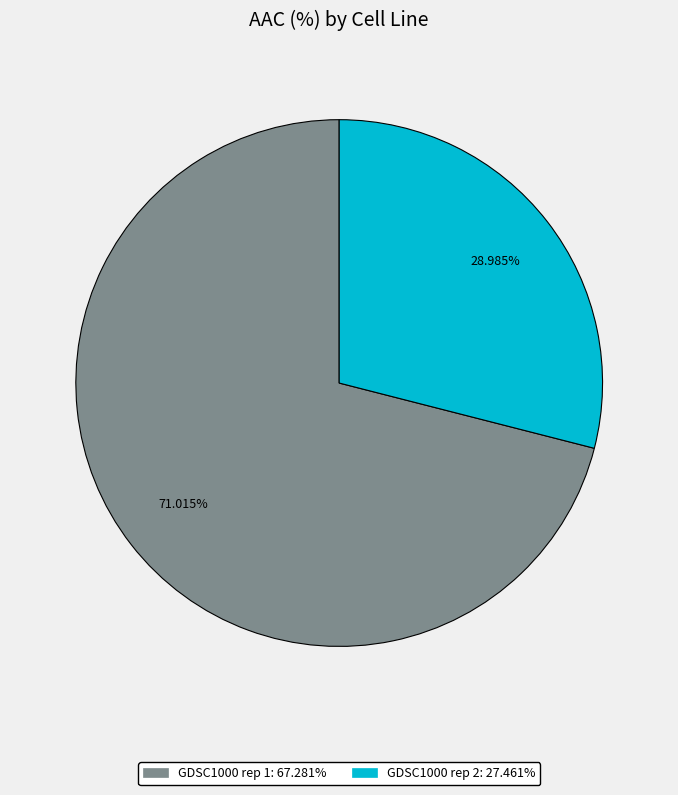

To the nearest percent, what is the difference between the GDSC1000 rep 2 and GDSC1000 rep 1 slice percentages?

42%